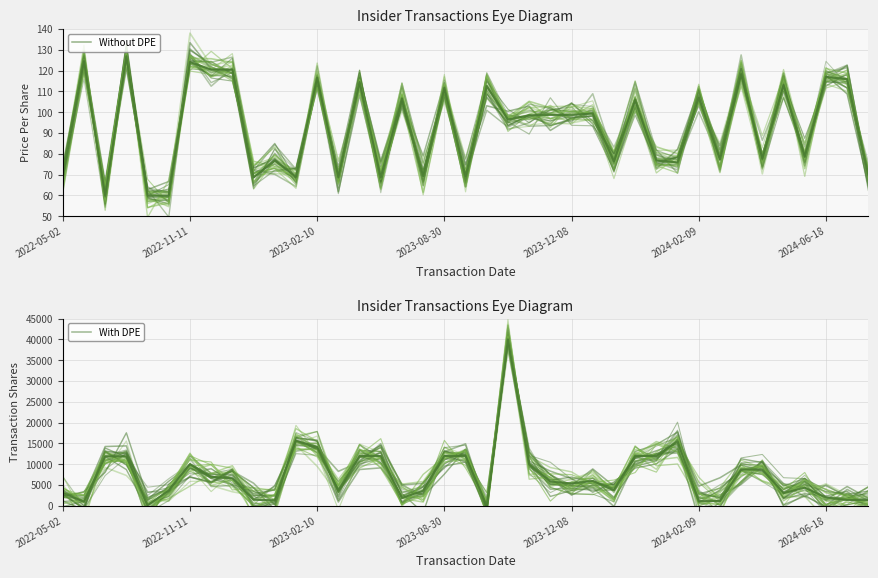

How many times do Without DPE and With DPE cross each other?

4